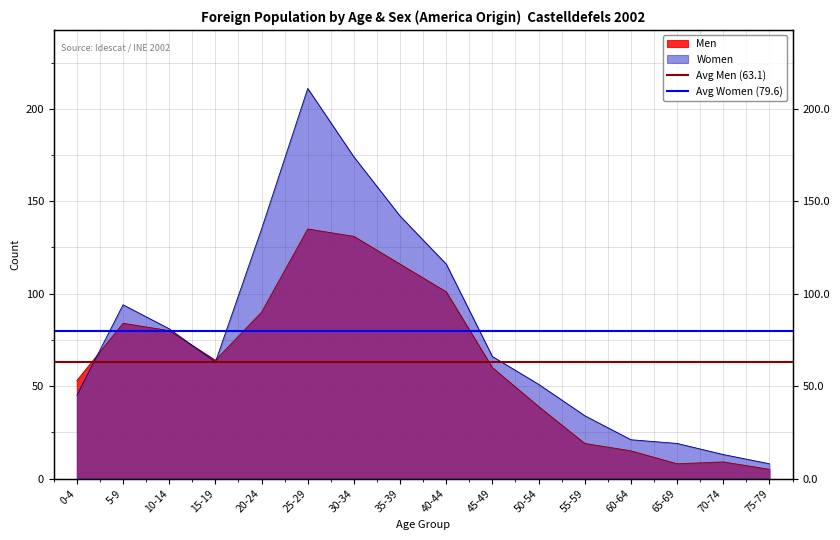

True or false: Avg Women (79.6) has a value of 16.4 at 0-4.

False